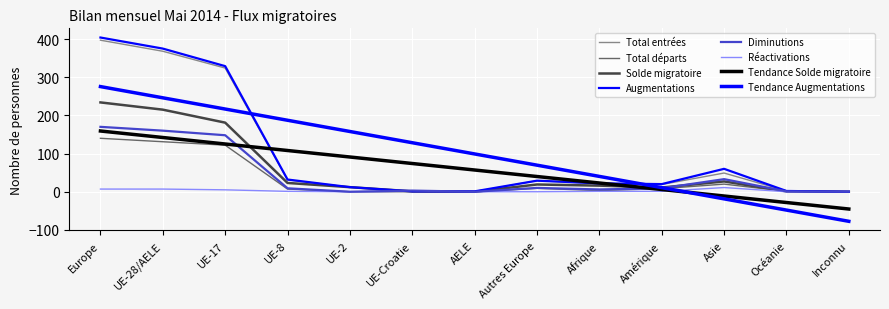

Is the value of Augmentations at UE-8 greater than the value of Total départs at UE-8?

Yes